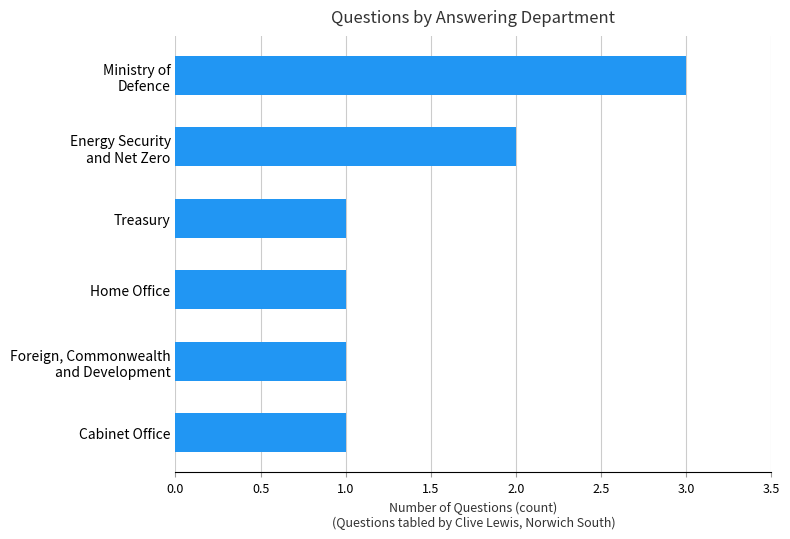

The value at Cabinet Office is 2. True or false?

False